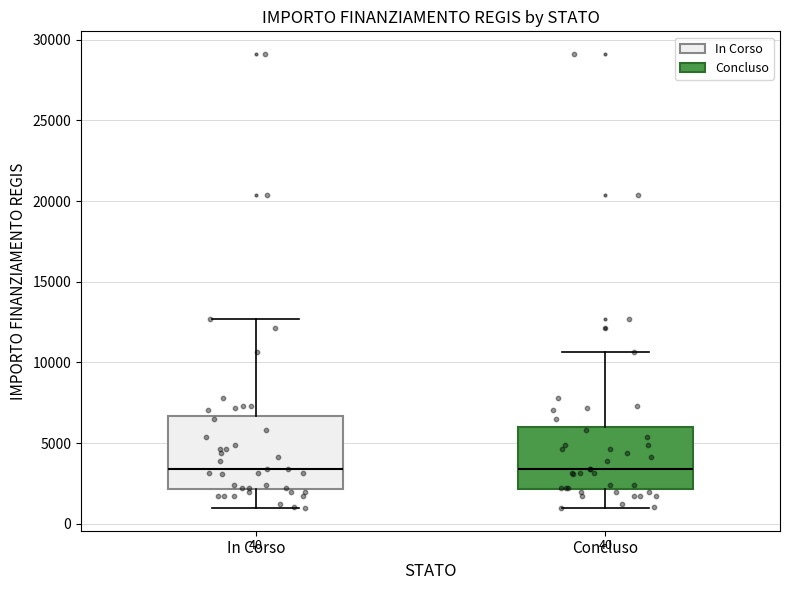

Which box is the tallest, from its lower edge to its upper edge?

In Corso